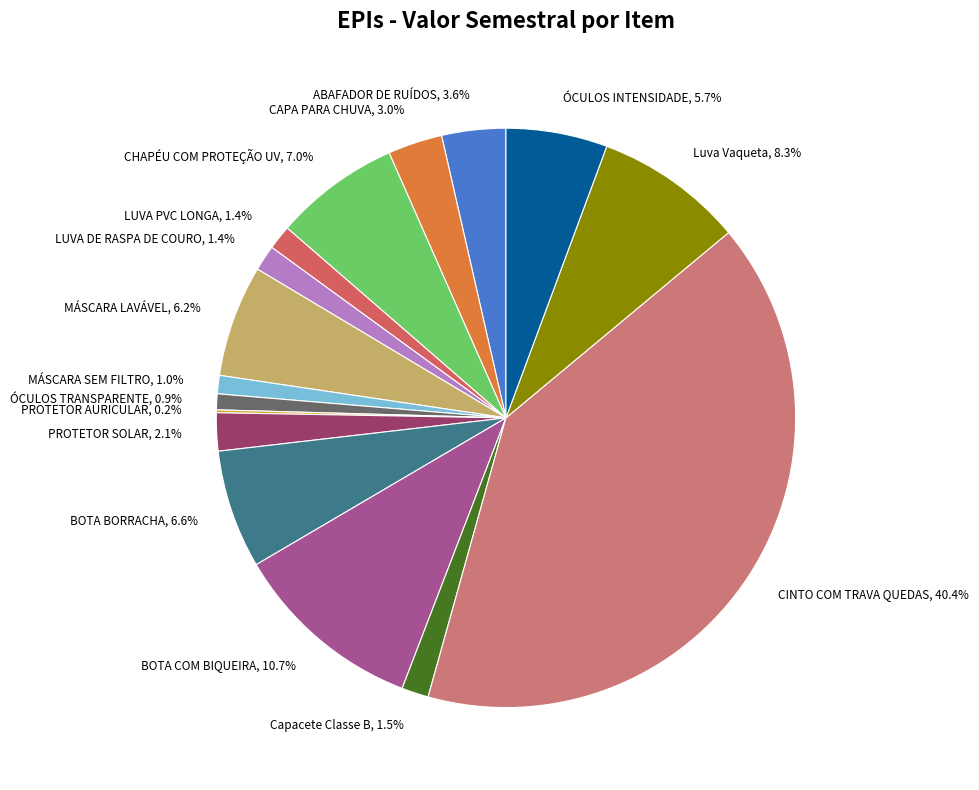

What percentage do Luva Vaqueta and LUVA DE RASPA DE COURO together represent?

9.7%